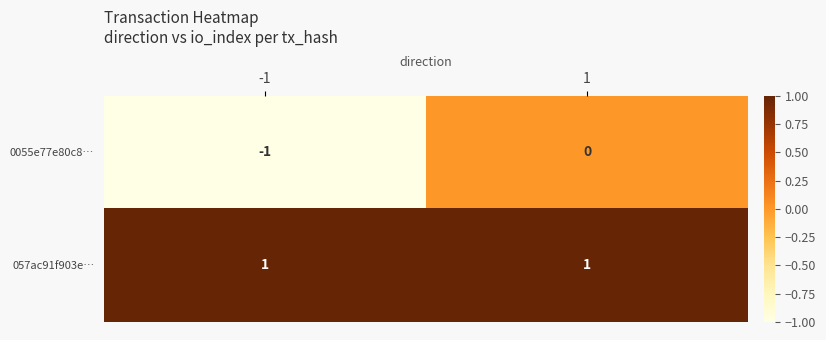

Which label corresponds to the smallest value in the chart?

-1